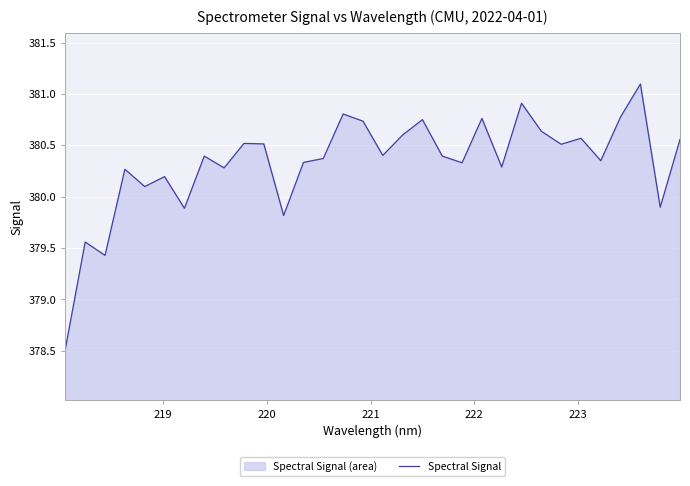

What is the difference between the maximum and minimum values?

2.6